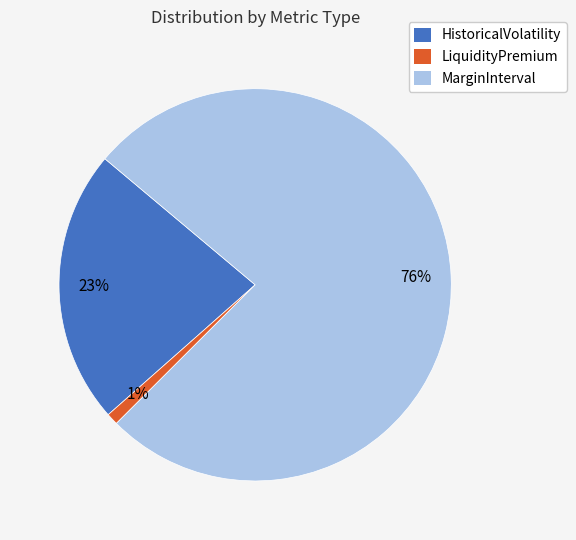

Does MarginInterval represent more than half of the total?

Yes